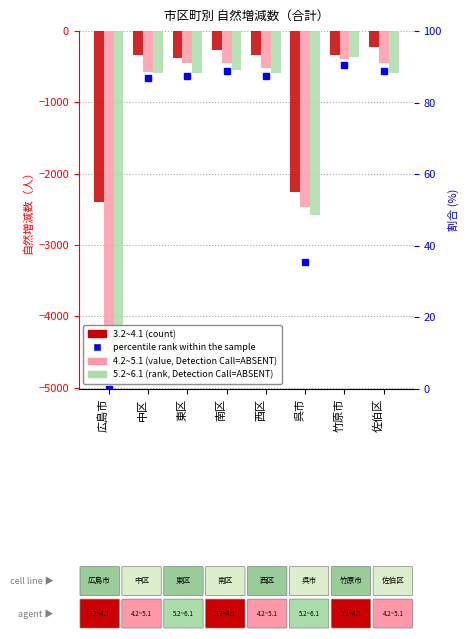

At which label does 3.2~4.1 first exceed -331?

中区